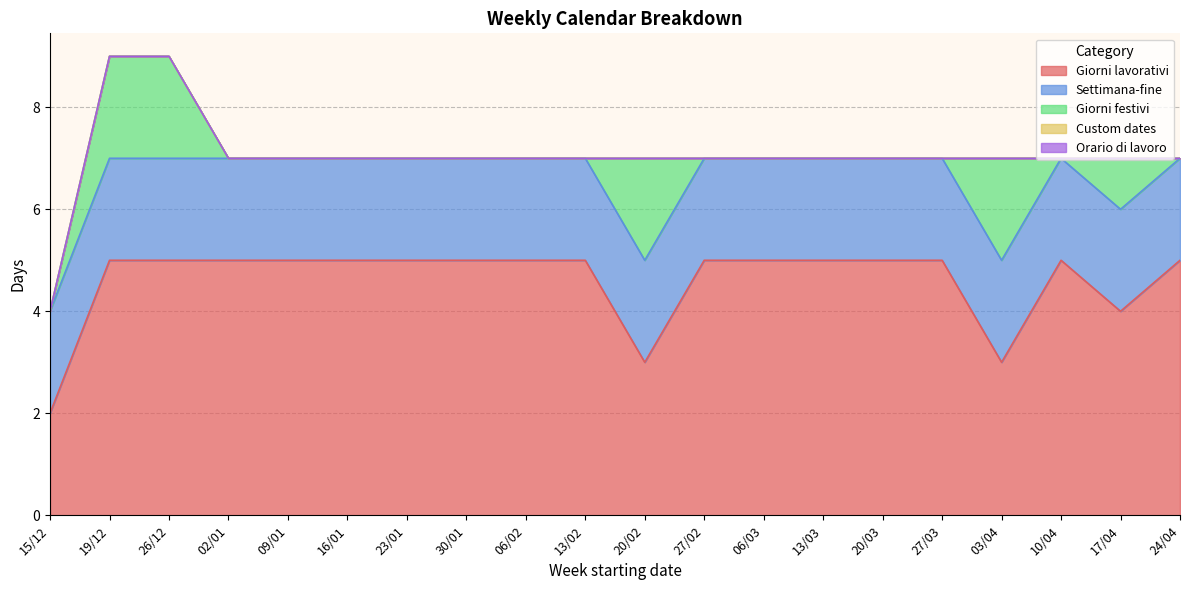

Does the chart have visible grid lines?

Yes